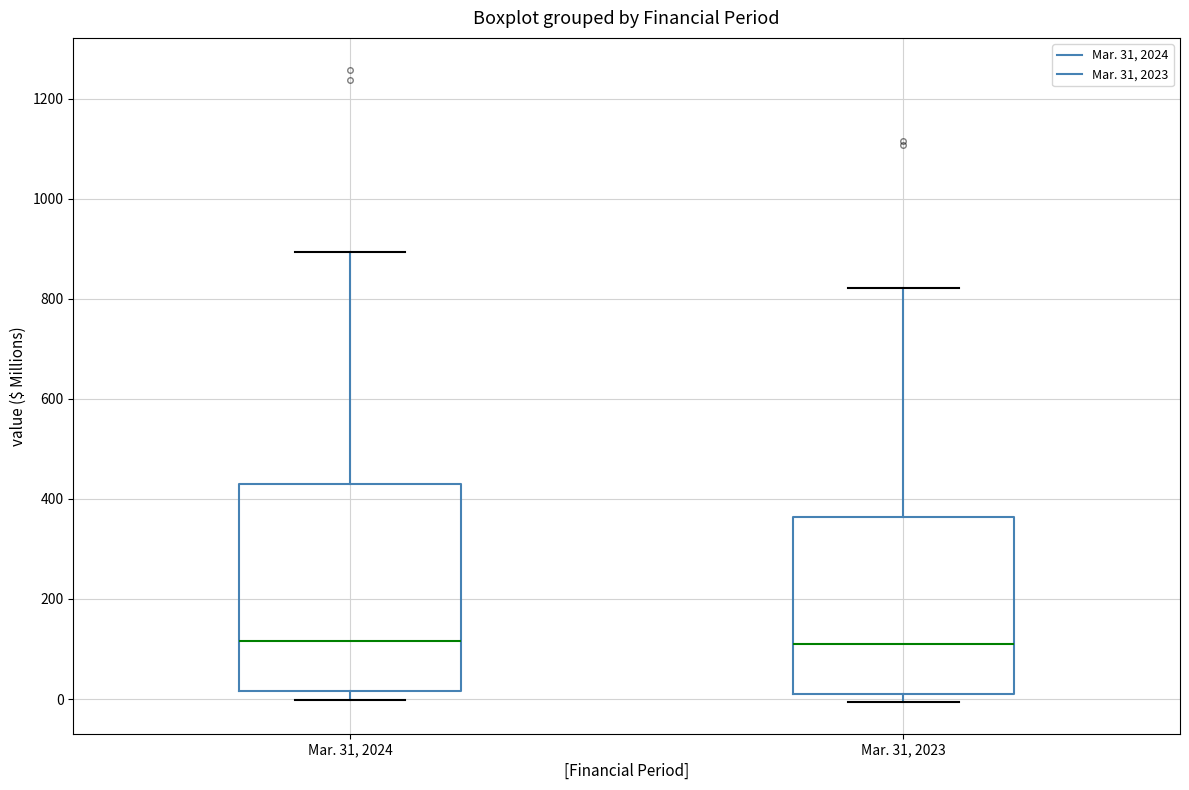

Reading left to right, transcribe this box plot: for each box, give where its median line is, the range the box spans, and where its two whiskers end, as read against the y-axis. The values are not printed on the chart, so give them approximately, as read against the axis.

Mar. 31, 2024: median 120, box 20 to 440, whiskers 0 to 900
Mar. 31, 2023: median 100, box 0 to 360, whiskers 0 (just below the box's lower edge) to 820